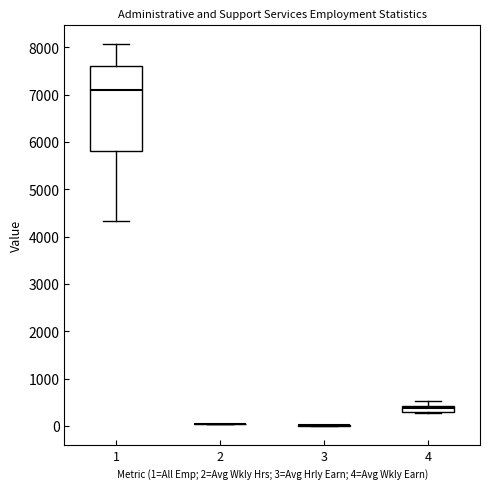

Comparing the boxes themselves (not the whiskers), which one is the tallest?

1